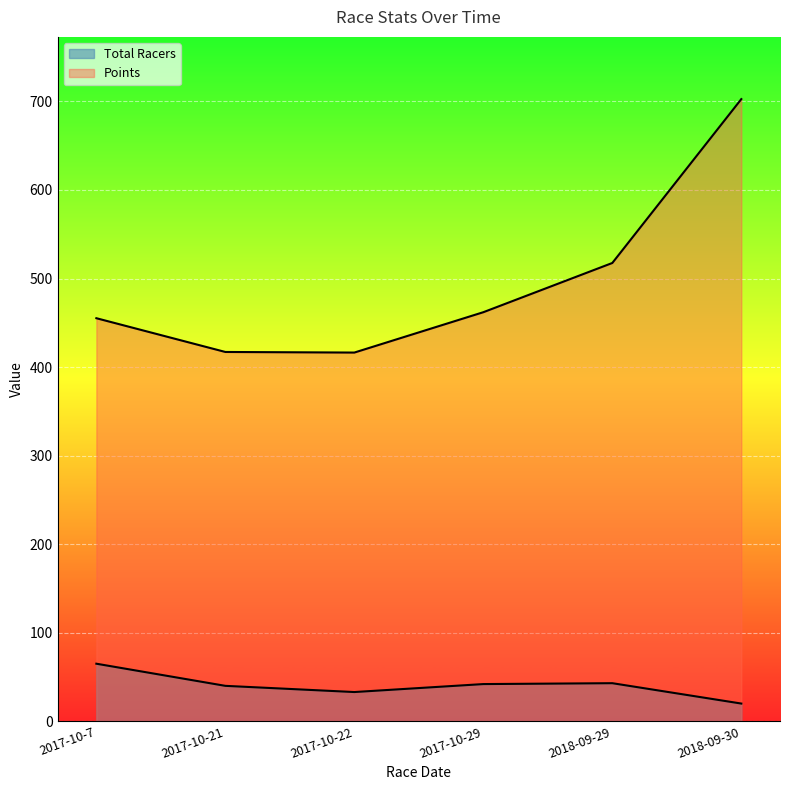

True or false: Points has a value of 289.7 at 2017-10-29.

False